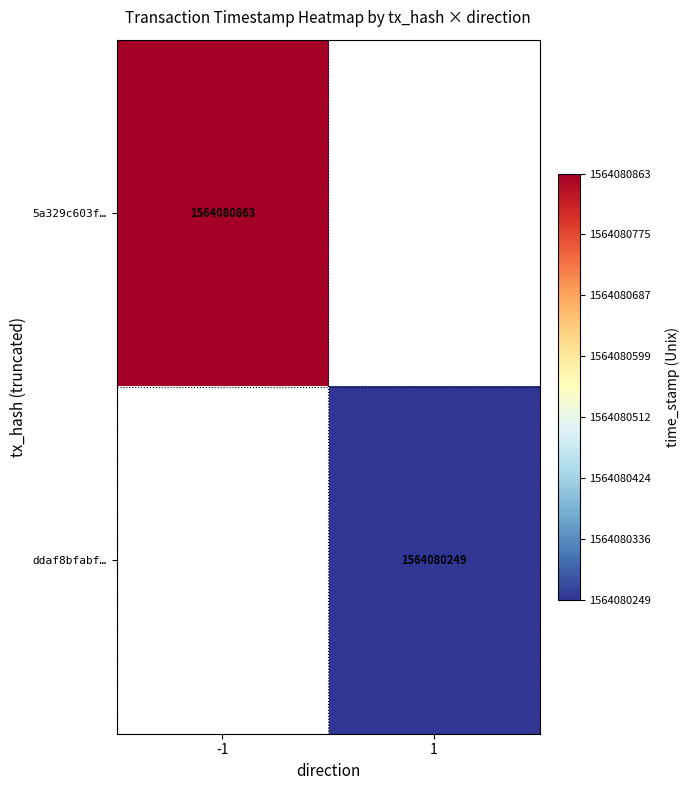

Reading left to right, list all the values displayed in this chart.

5a329c603f7908db7d89ccf17ad8db306729cde: -1	1564080863
ddaf8bfabff54f9650b474930e0b88f61b48c22: 1	1564080249